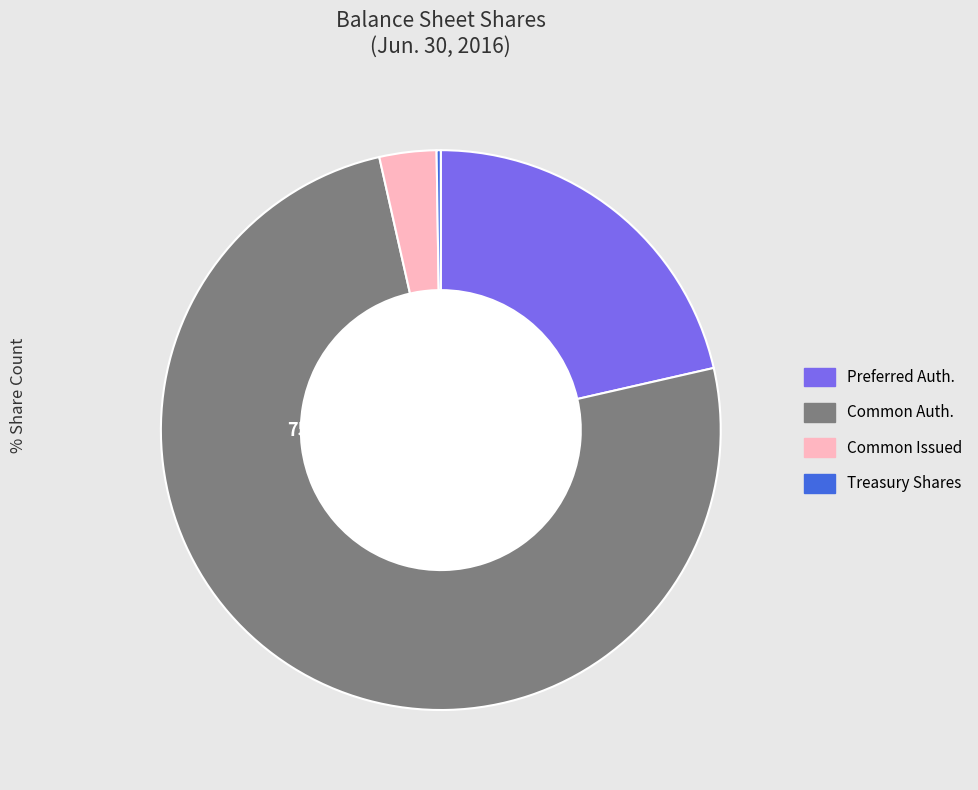

Is there any slice that represents more than half of the pie?

Yes